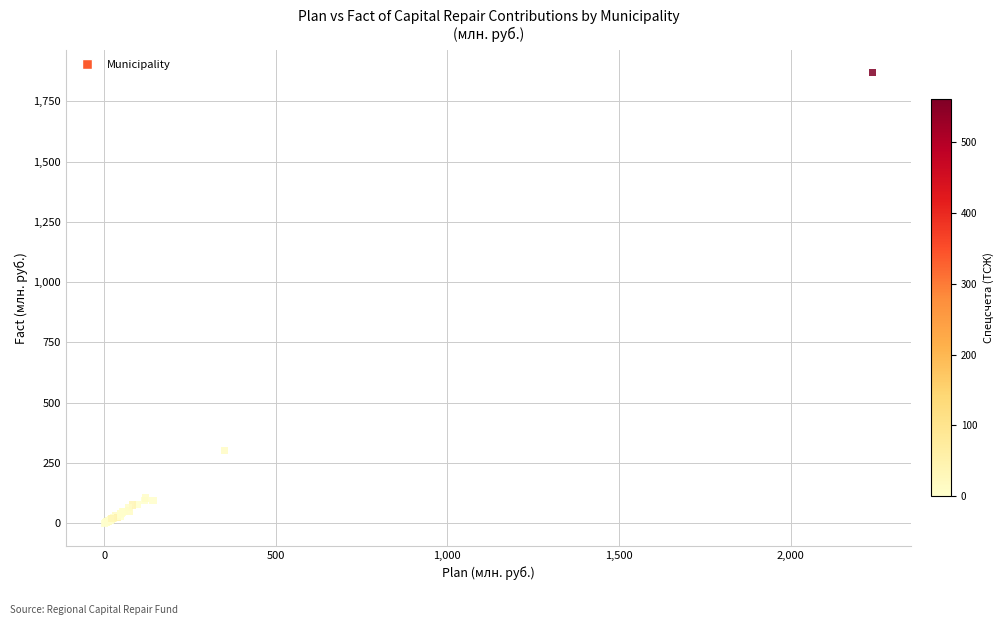

What Y value in the scatter plot is closest to 935?

301.2